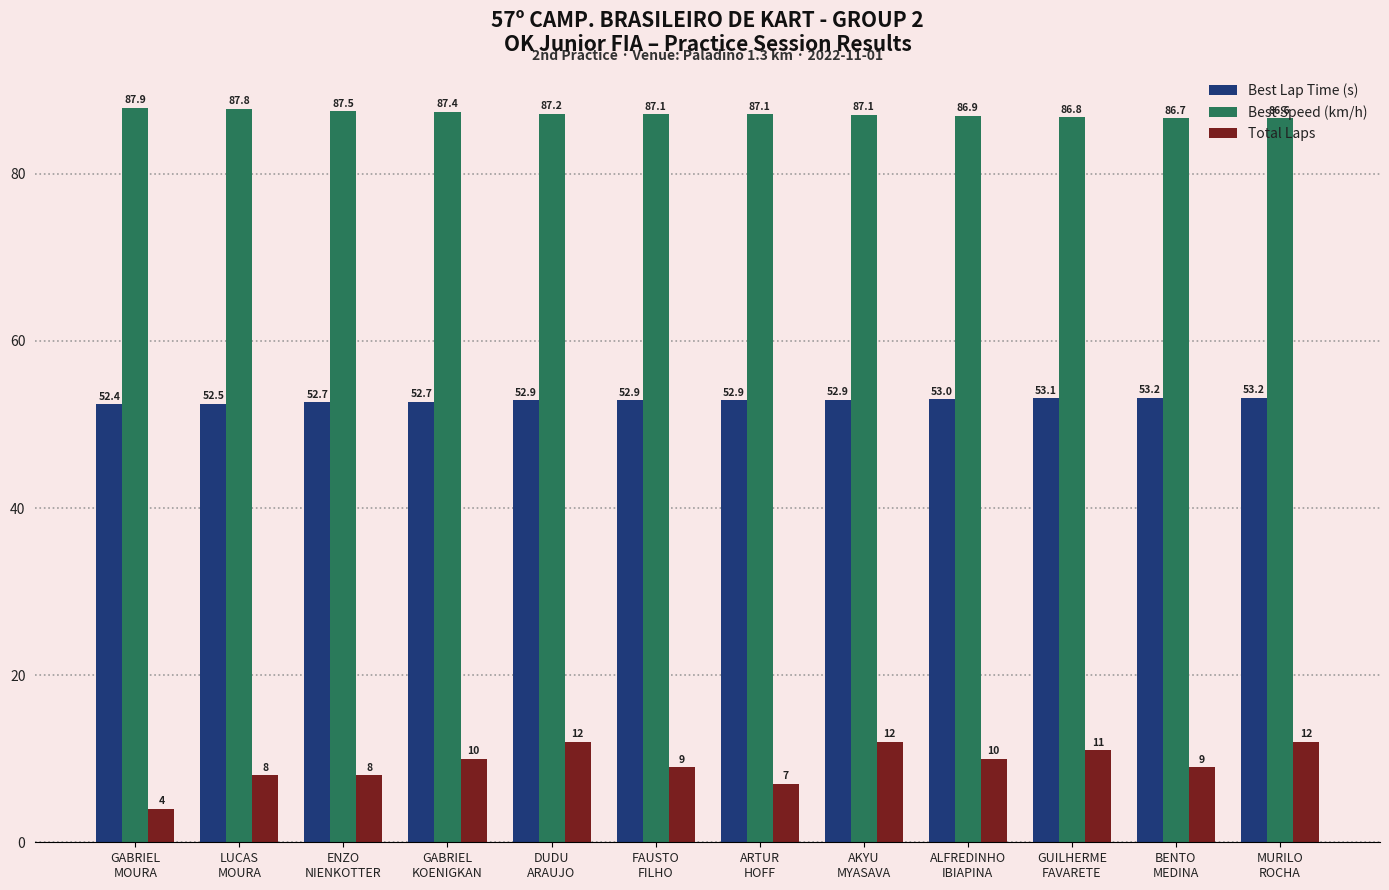

What is the difference between the maximum and second lowest values in the Total Laps series?

5.0